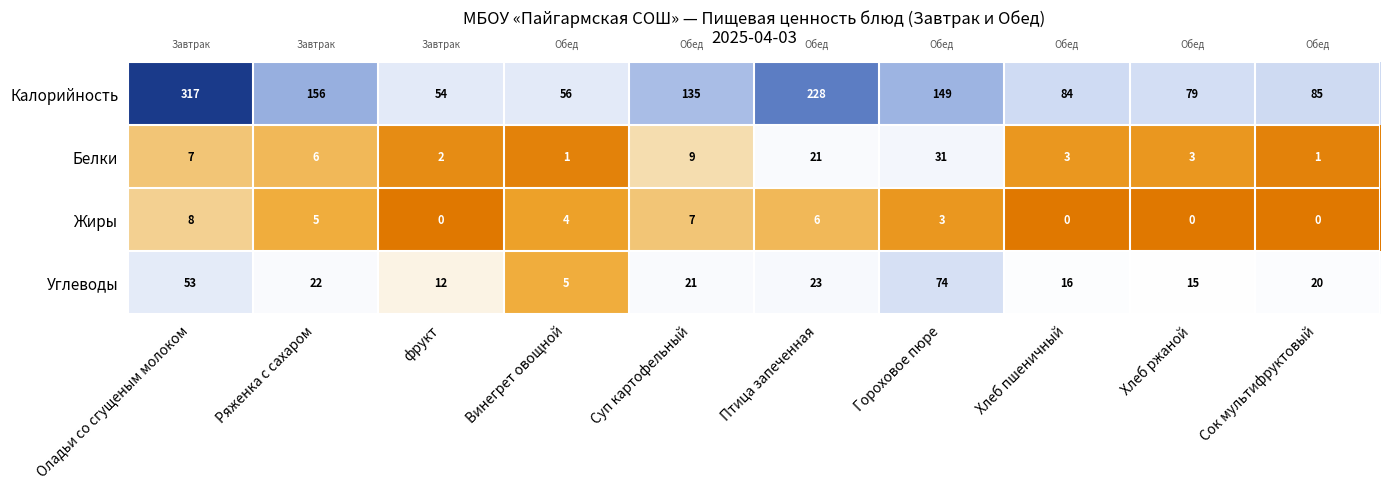

What is the spread (max minus min) of values at Хлеб пшеничный?

84